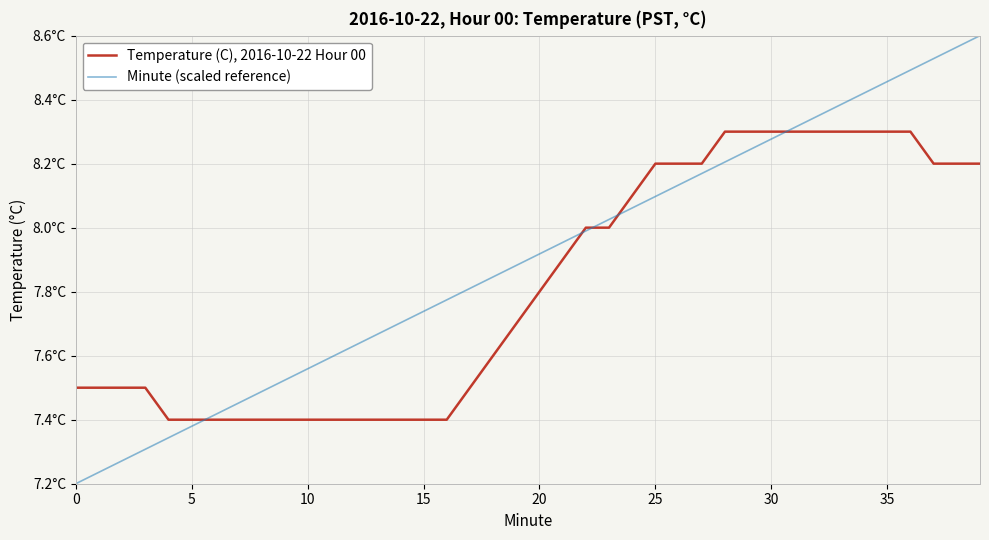

Which series has the largest total across all categories?

Minute (scaled reference)